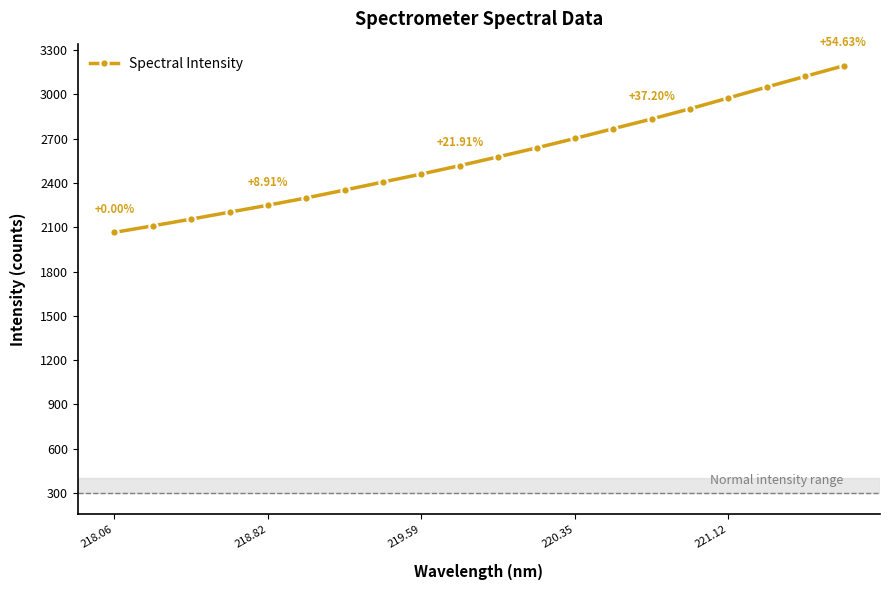

What is the sum of all values?

51580.1